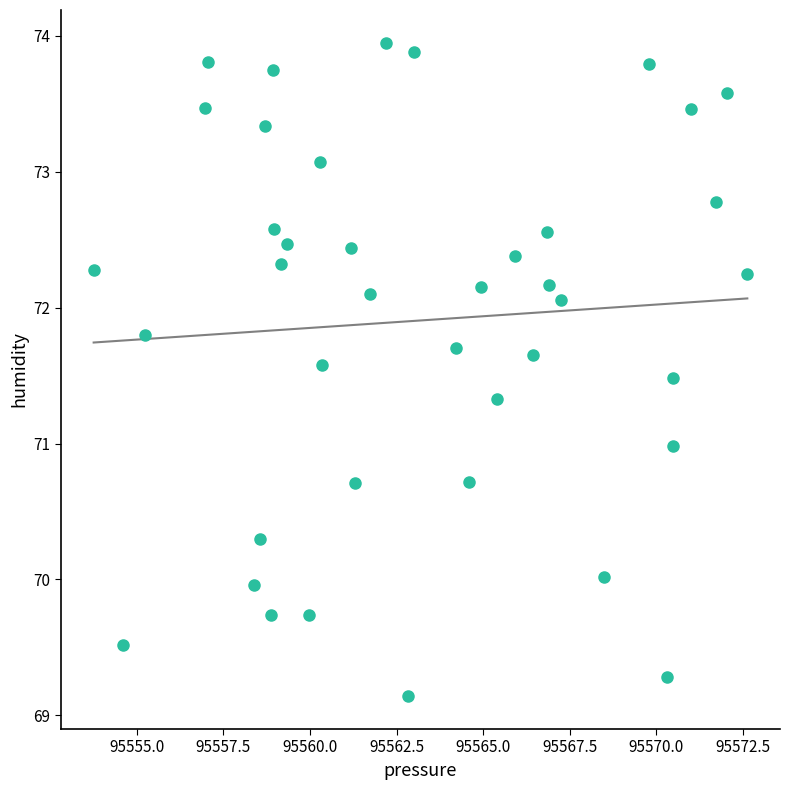

What is the range of Y values (max minus min)?

4.8